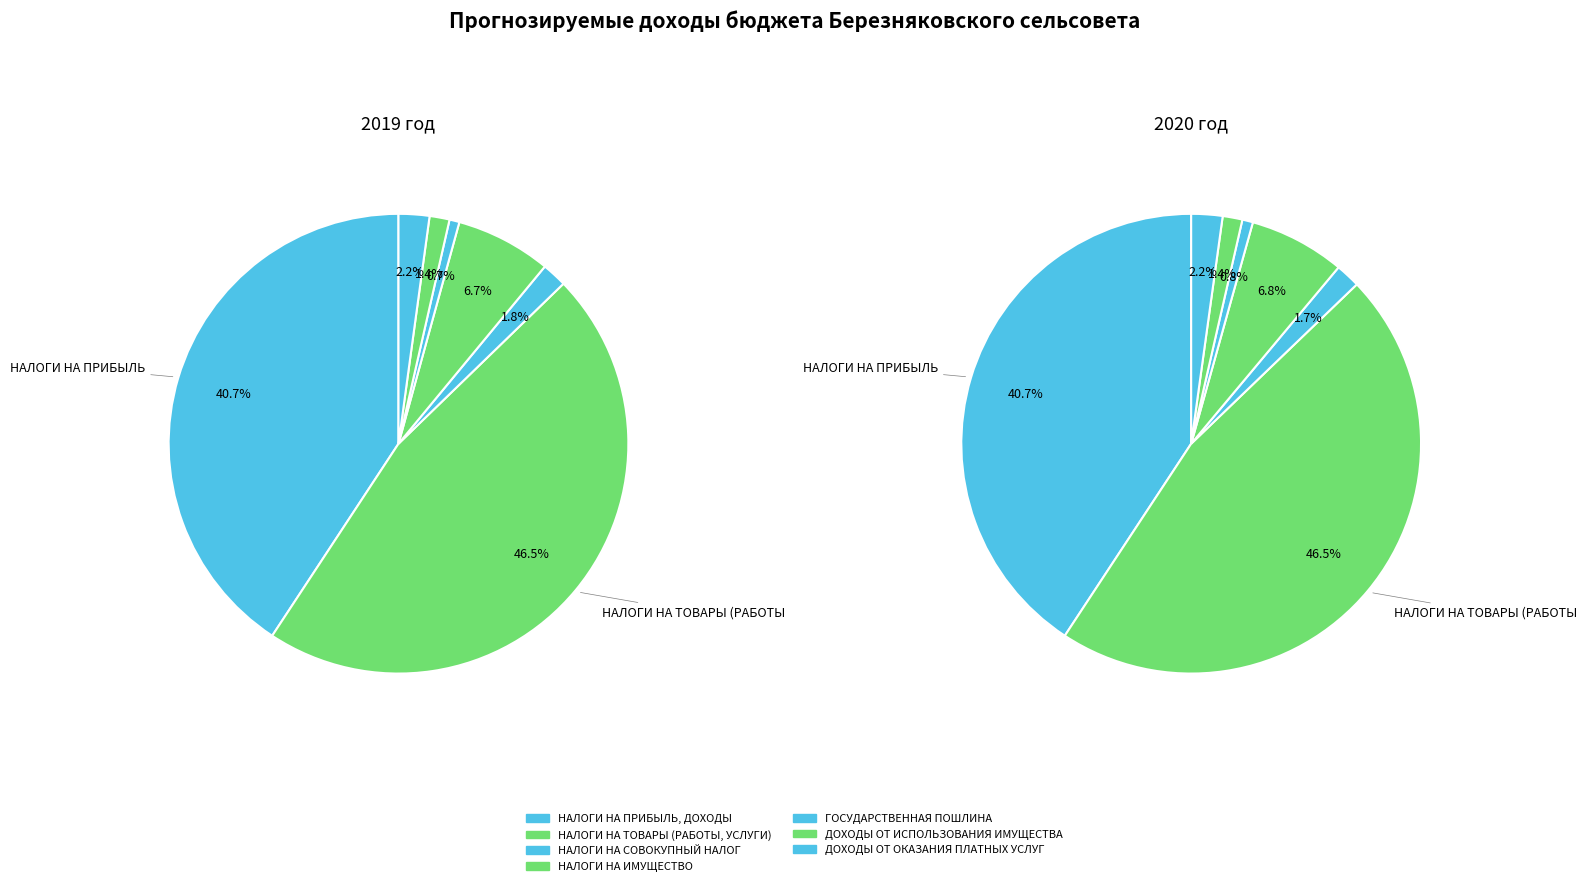

What percentage is NOT represented by НАЛОГИ НА ПРИБЫЛЬ, ДОХОДЫ?

59.3%